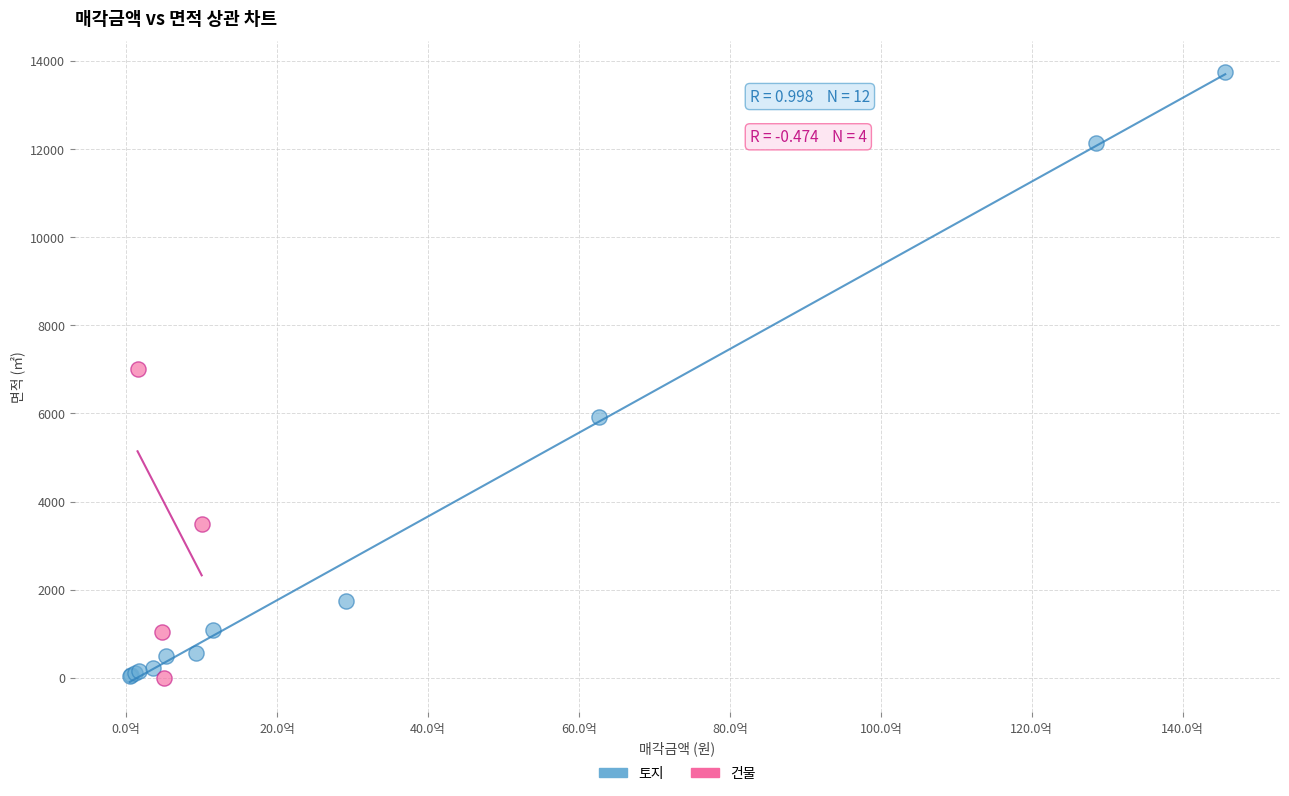

Which series reaches the maximum Y coordinate?

토지